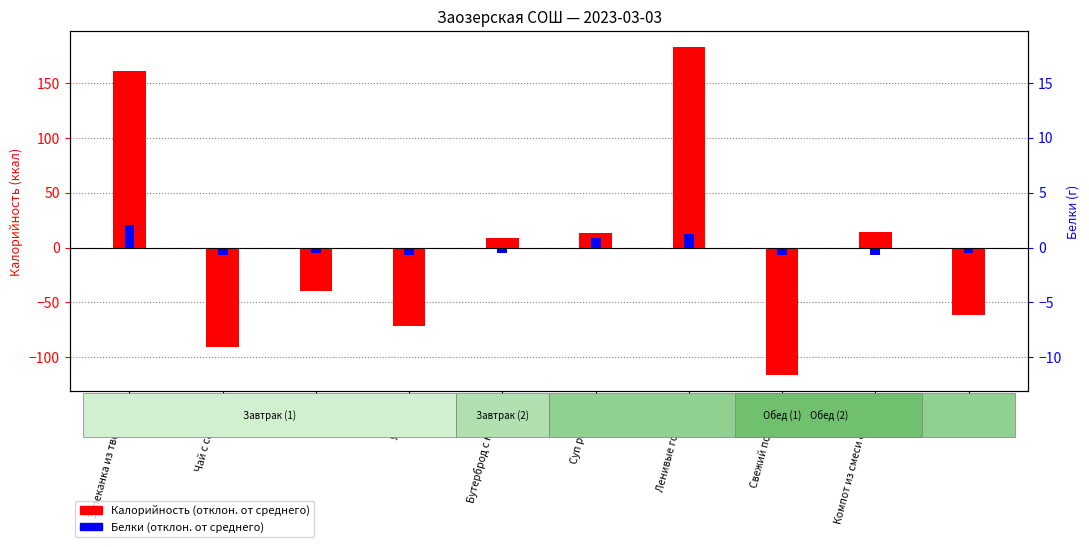

What is the label of the 8th bar from the right?

Булка